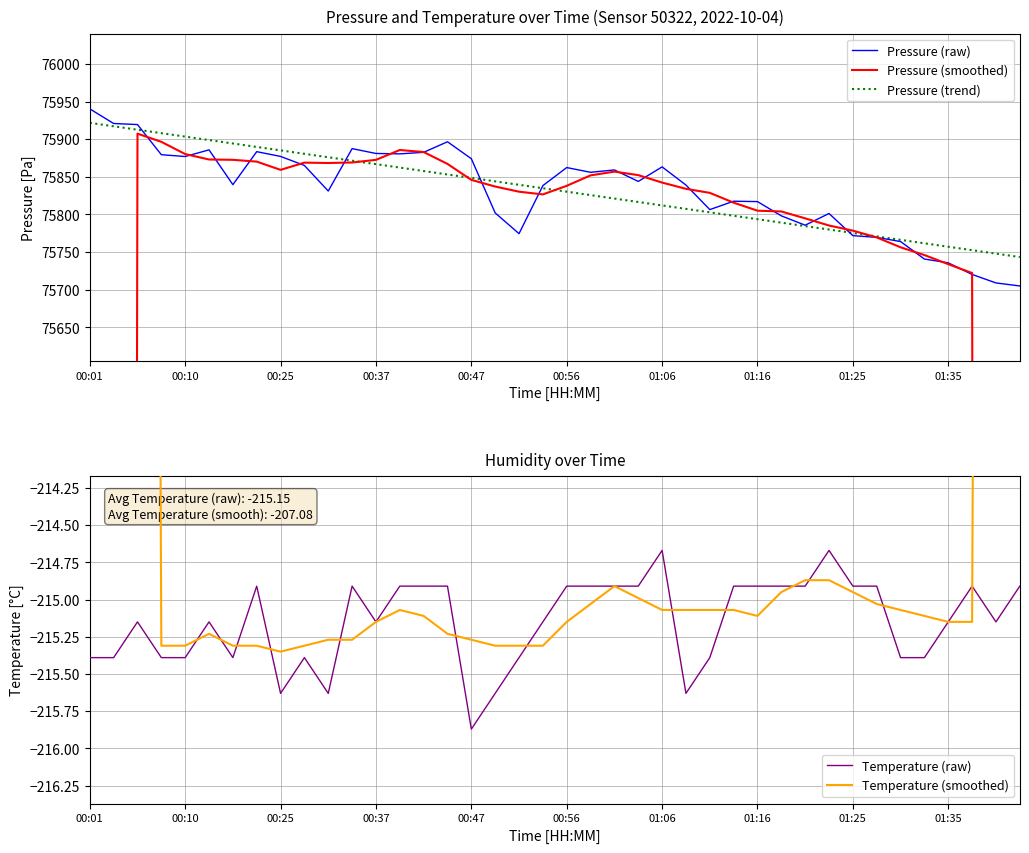

At which label does Temperature (smoothed) first exceed -215?

00:01